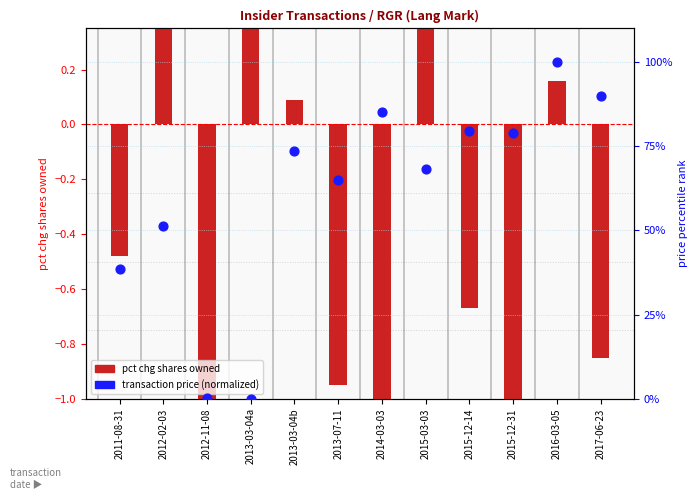

What is the total value across all series at 2015-03-03?

70.3